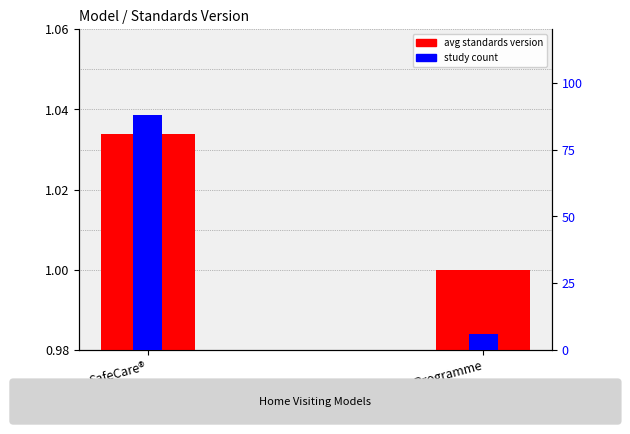

What are all the series names shown in the legend?

Avg Standards Version, Study count